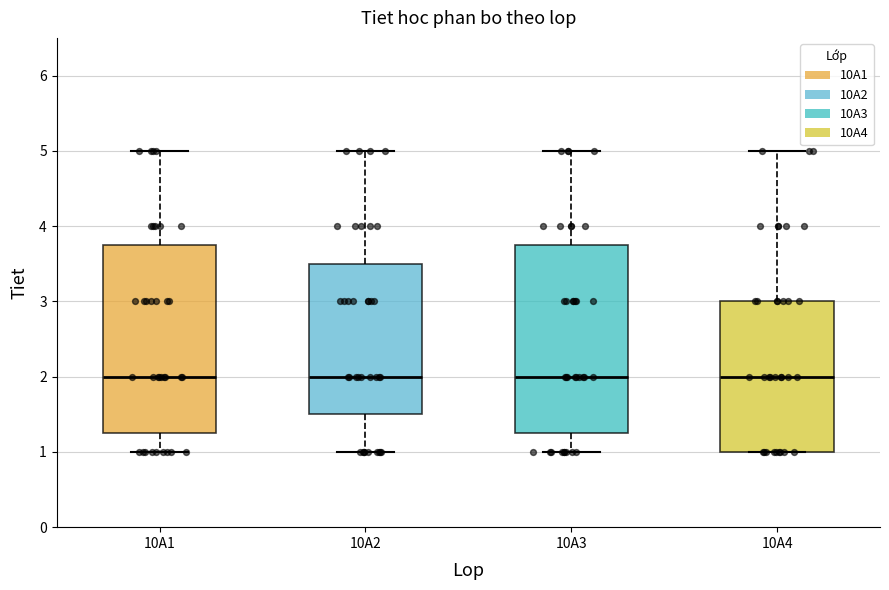

Reading left to right, read every box against the y-axis: the position of its median line, the range the box covers, and the ends of its whiskers. The values are not printed on the chart, so give them approximately, as read against the axis.

10A1: median 2.0, box 1.3 to 3.8, whiskers 1.0 to 5.0
10A2: median 2.0, box 1.5 to 3.5, whiskers 1.0 to 5.0
10A3: median 2.0, box 1.3 to 3.8, whiskers 1.0 to 5.0
10A4: median 2.0, box 1.0 to 3.0, whiskers 1.0 to 5.0